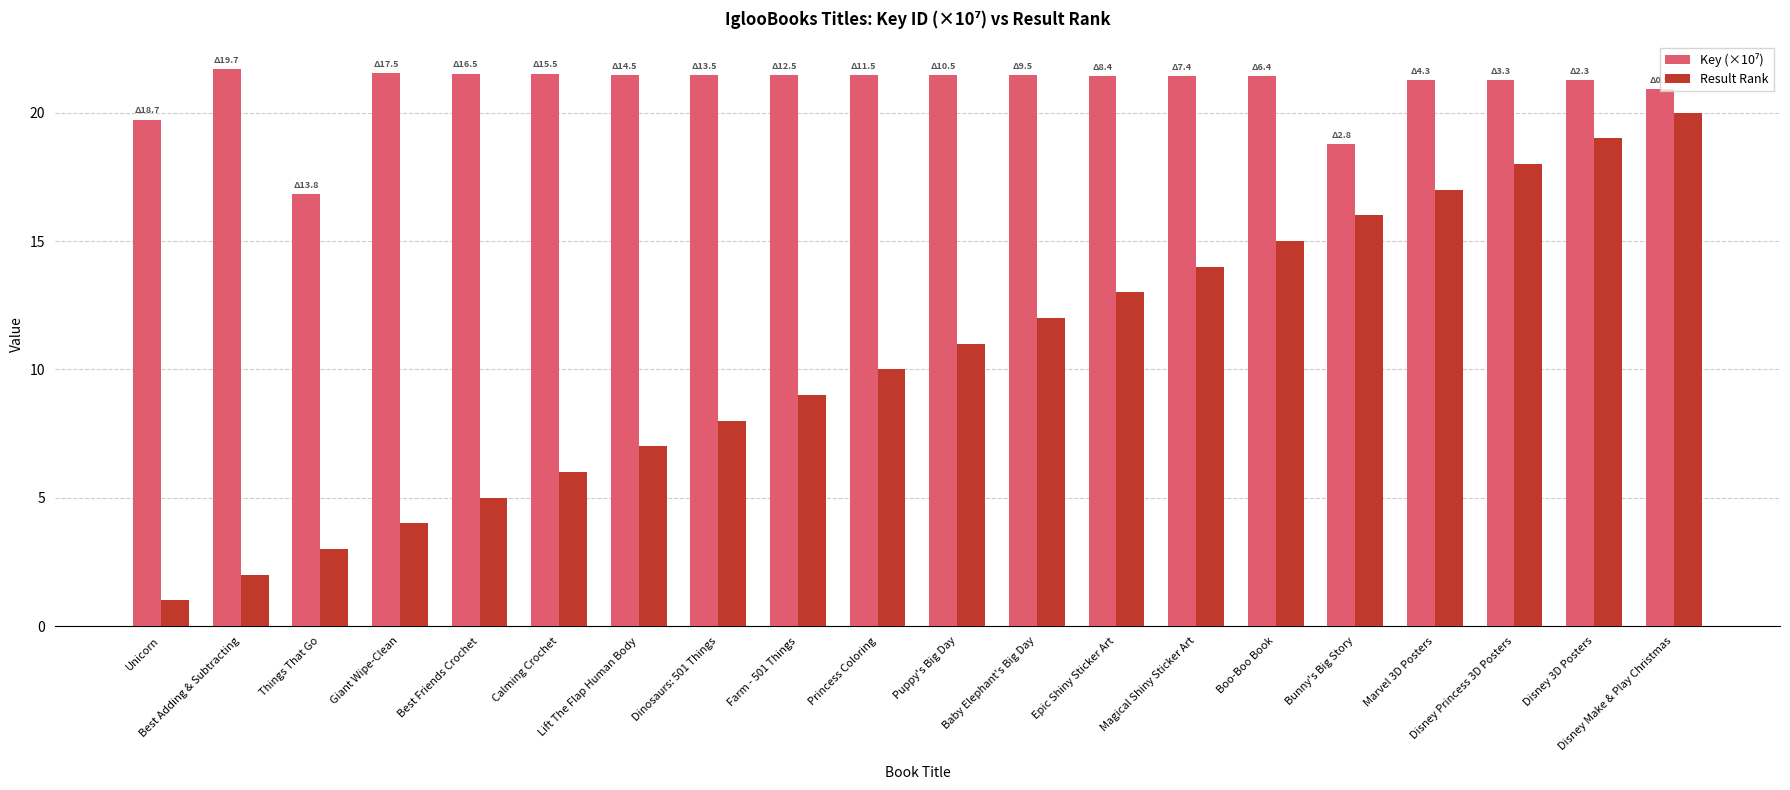

What is the sum of all Result Rank values?

210.0